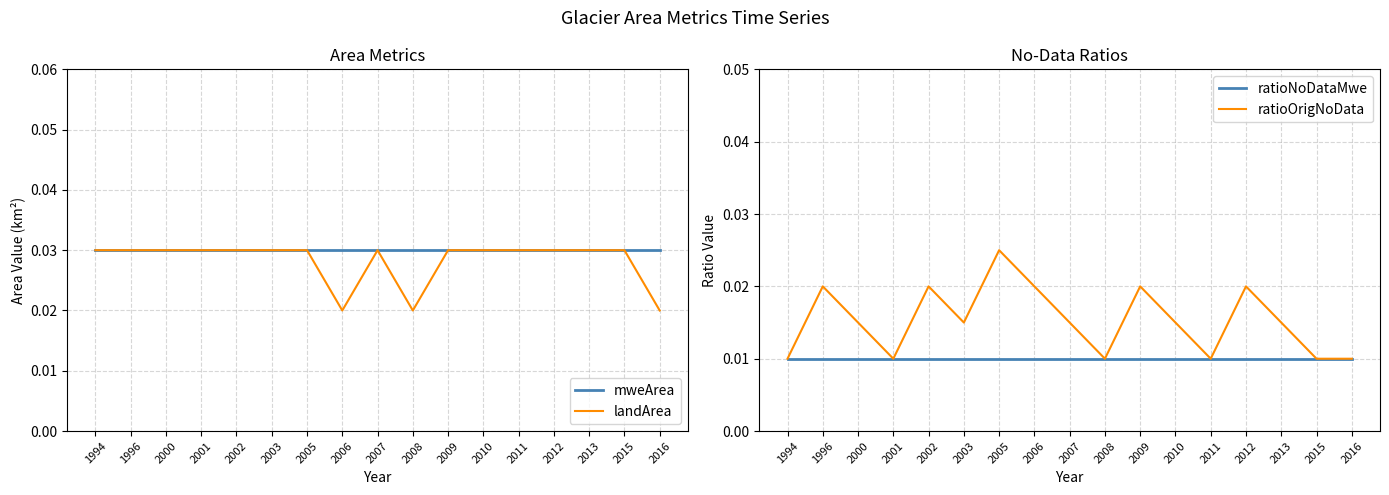

Which label corresponds to the largest value in the chart?

1994